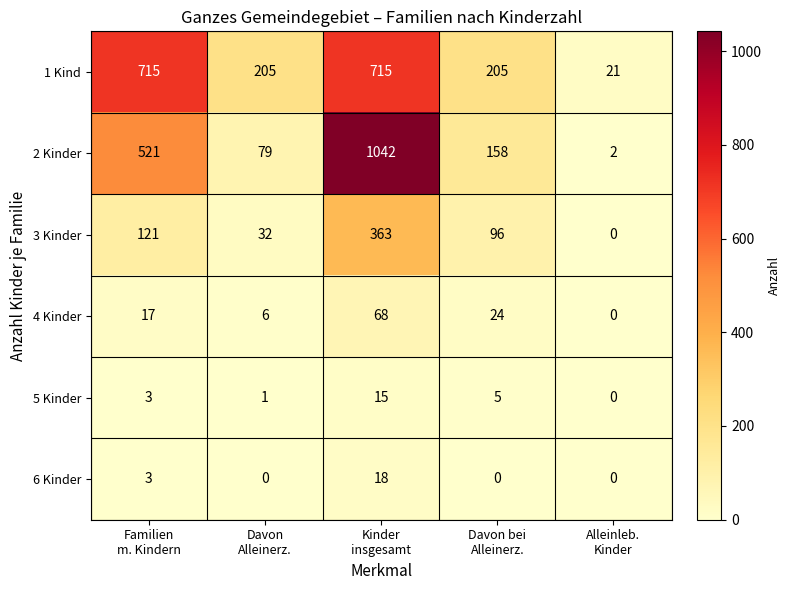

What is the difference between the maximum and minimum values in the 1 Kind series?

694